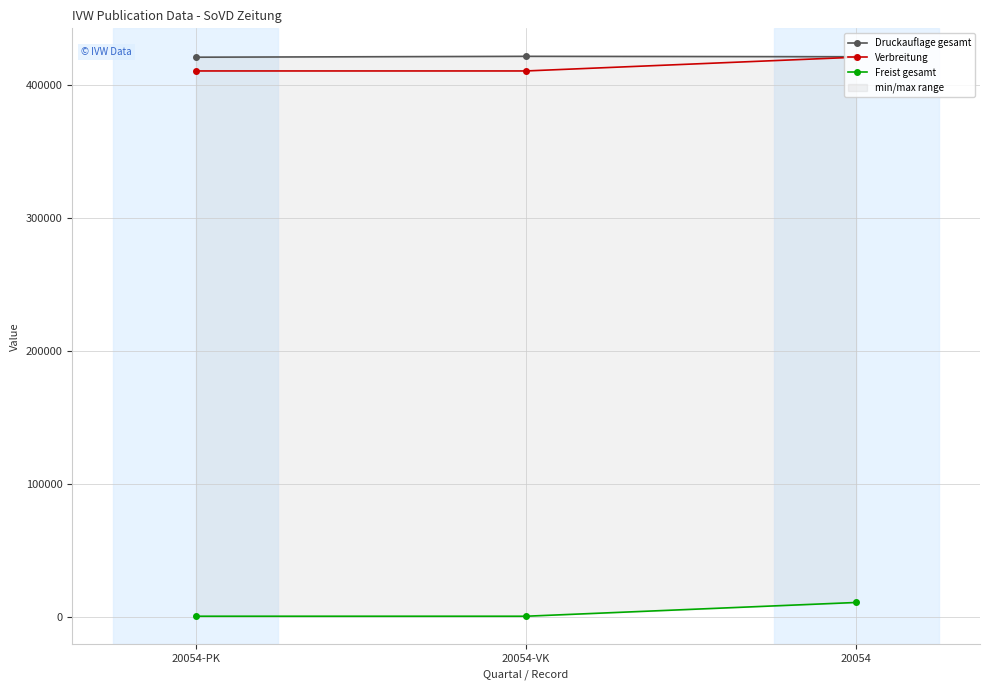

What is the total value across all series at 20054-PK?

832486